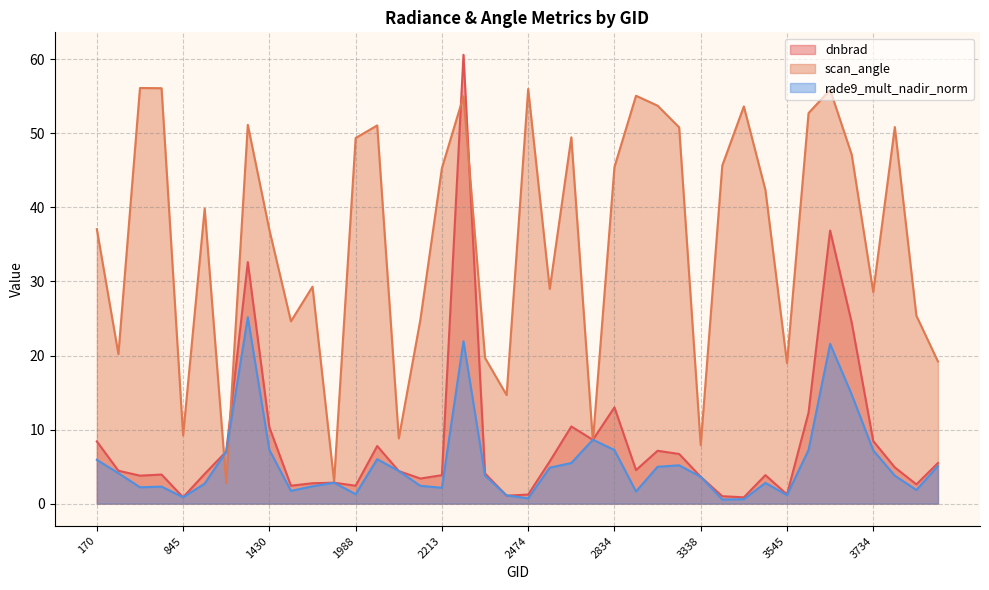

At which label is rade9_mult_nadir_norm closest to 12?

3698